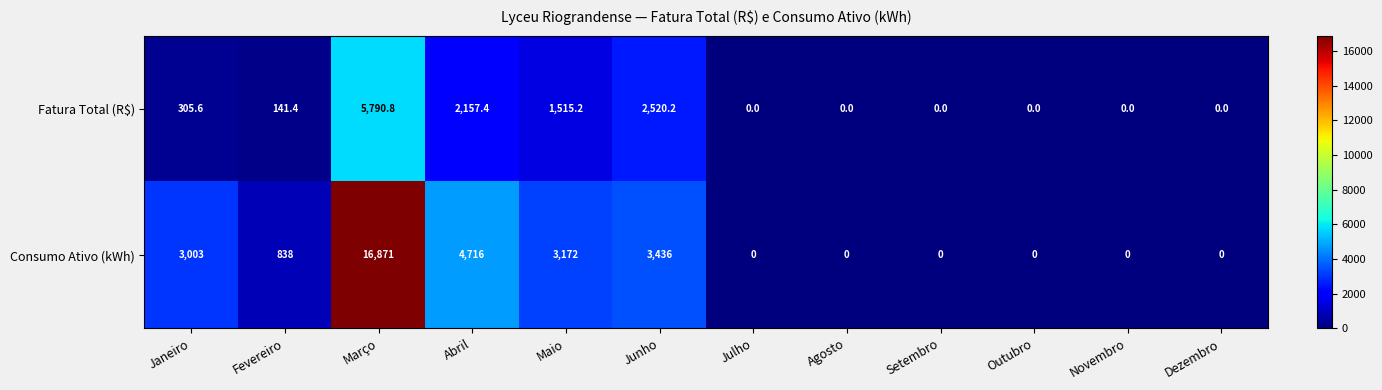

Which series has the largest total across all categories?

Consumo Ativo (kWh)